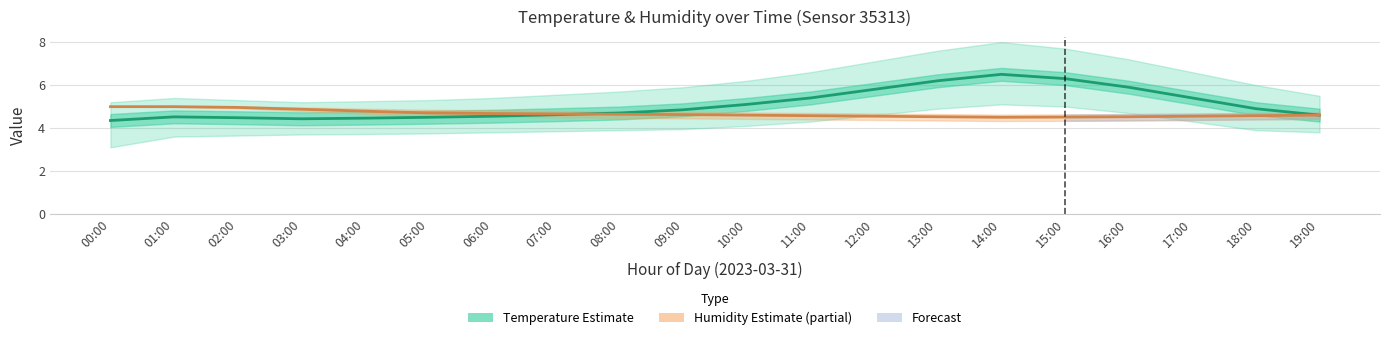

What is the sum of all Humidity (% / 20) values?

93.4